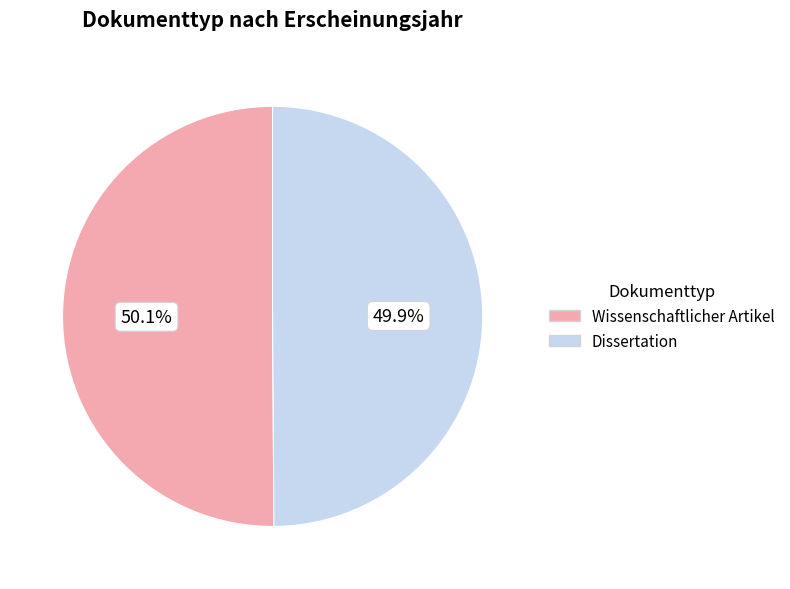

To the nearest percent, what is the combined percentage of Wissenschaftlicher Artikel and Dissertation?

100%